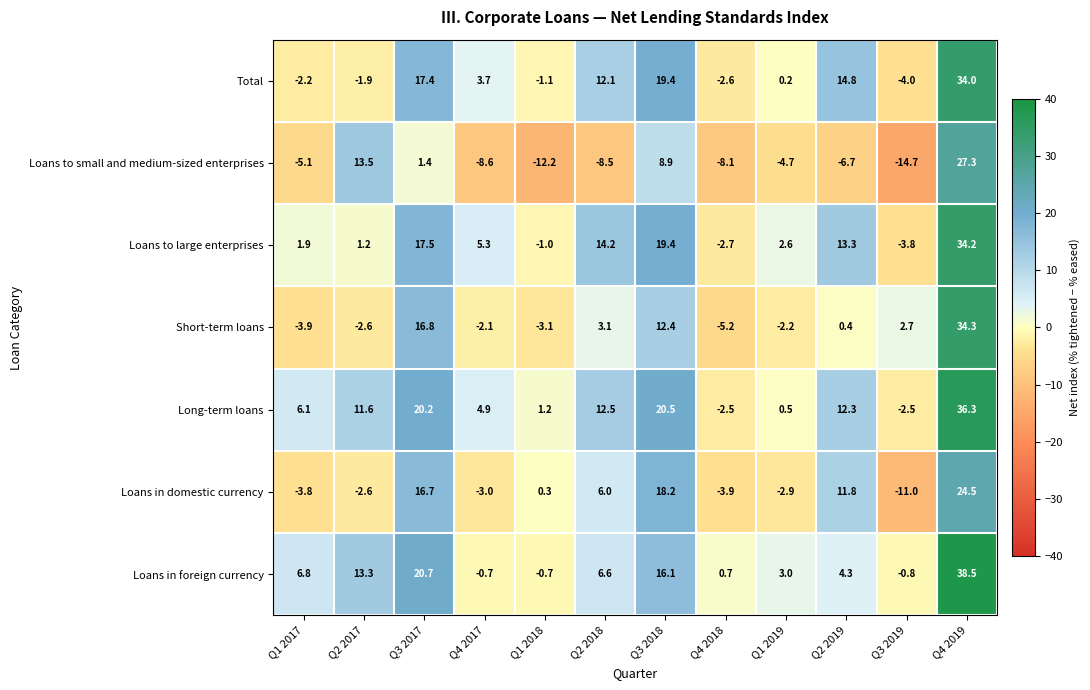

What is the smallest value displayed?

-14.7